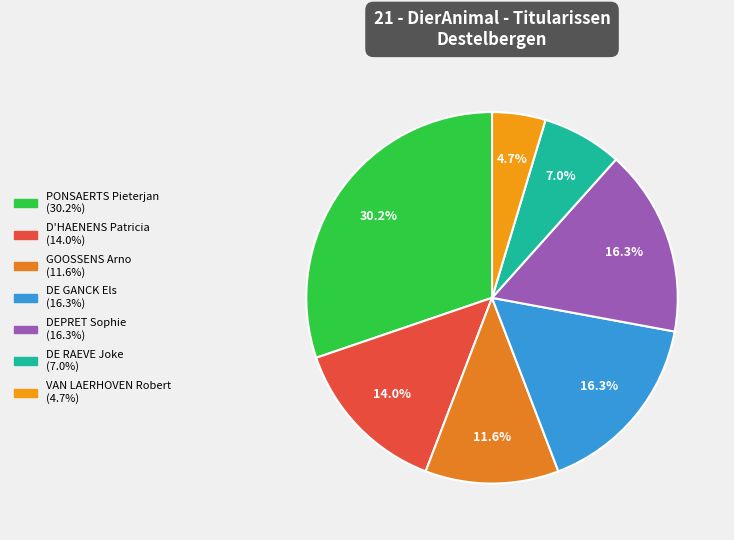

How many slices are in this pie chart?

7